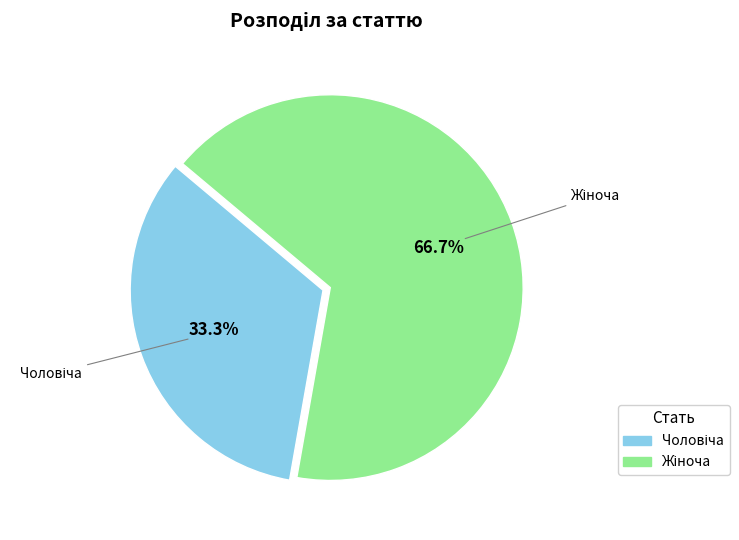

Does any single category account for the majority?

Yes